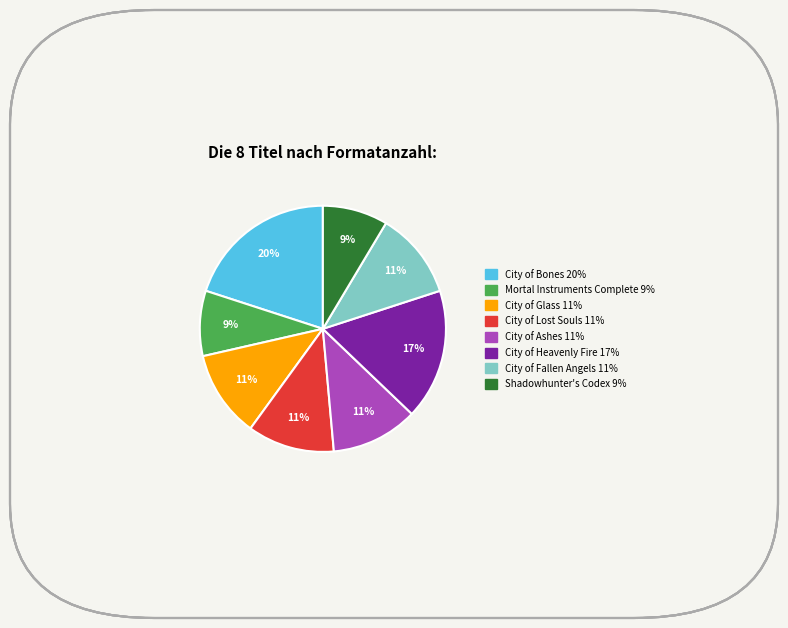

Which has a higher value, City of Bones or City of Heavenly Fire?

City of Bones